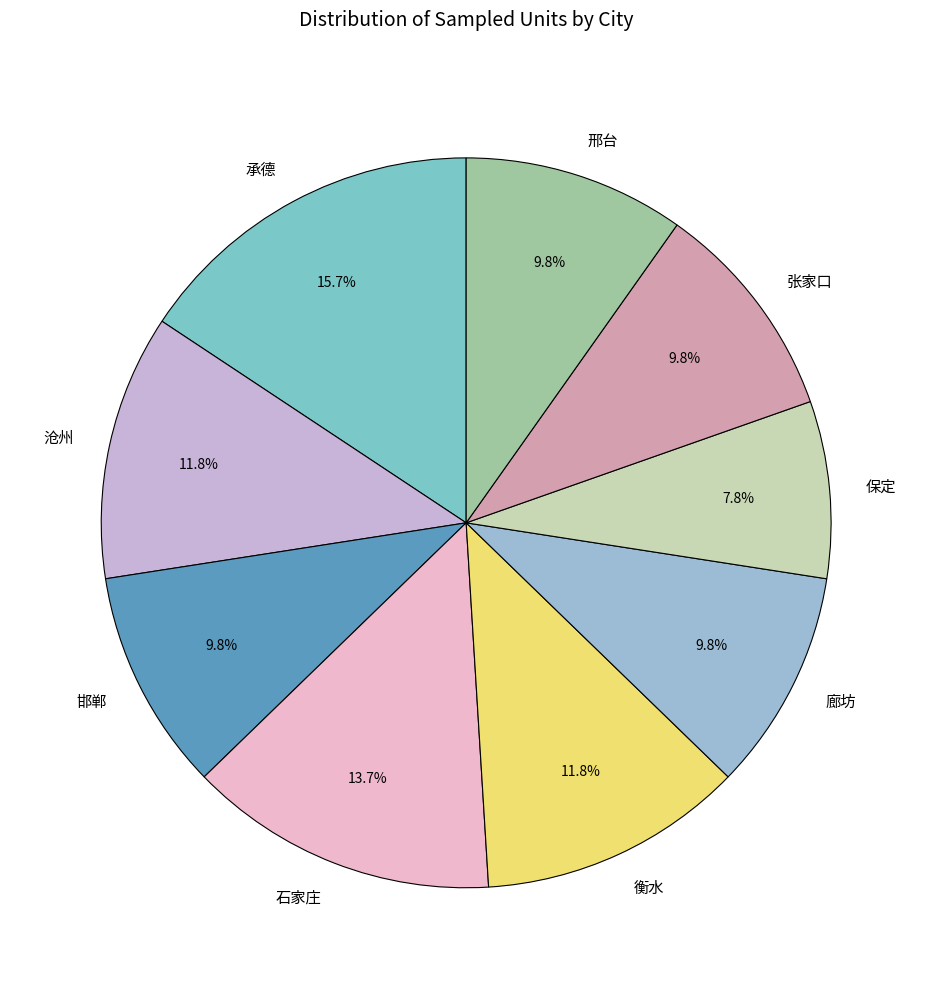

Which slice is the smallest?

保定